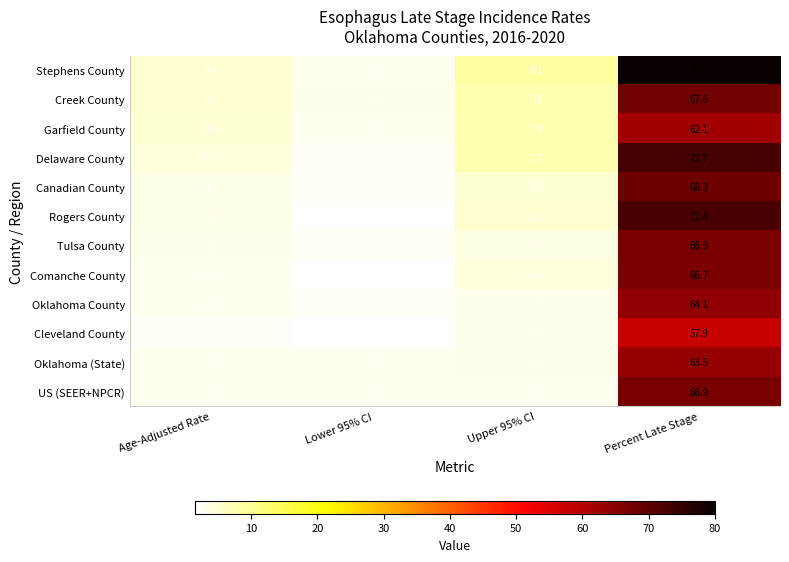

What is the difference between the maximum and minimum values in the Delaware County series?

70.4